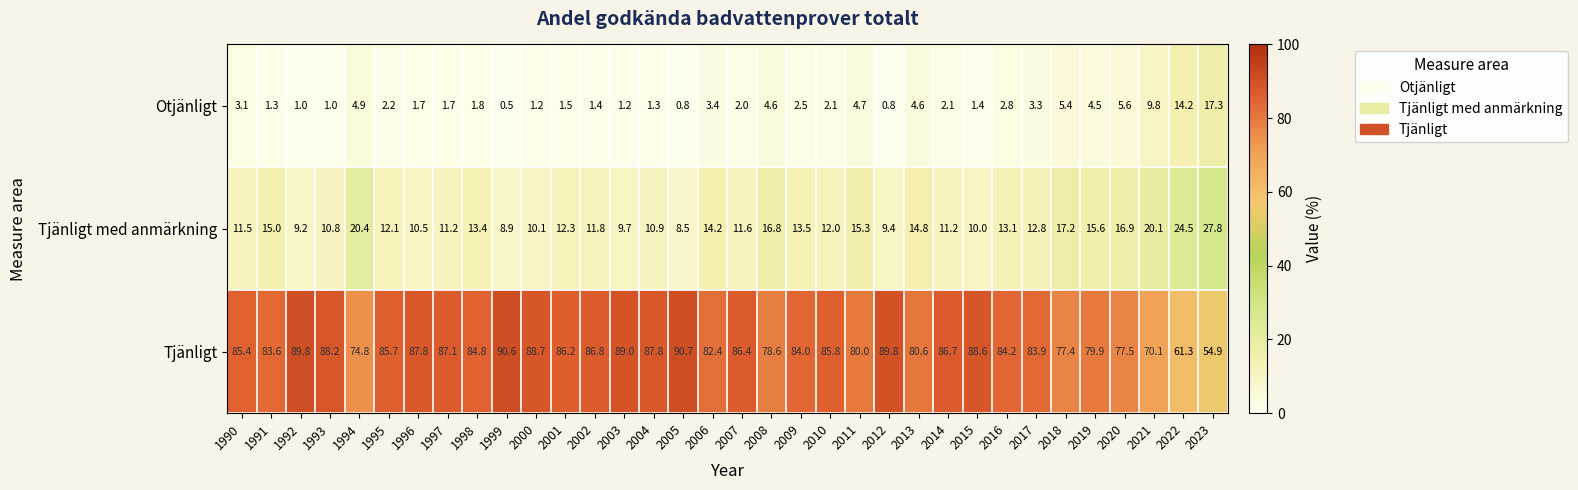

What is the average value of the Otjänligt series?

3.5